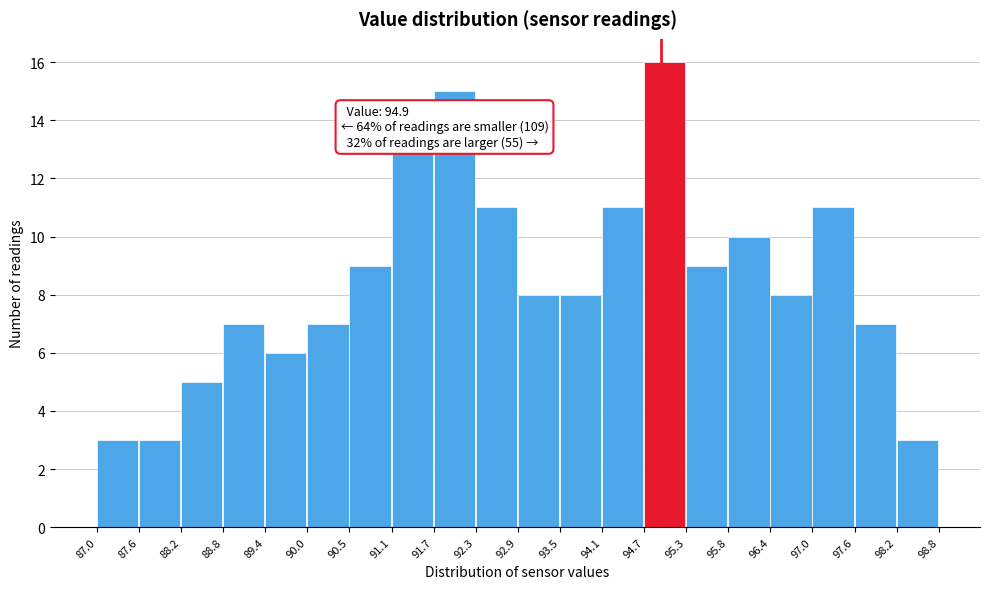

Which range on the x-axis has the tallest bar?

94.7 to 95.3